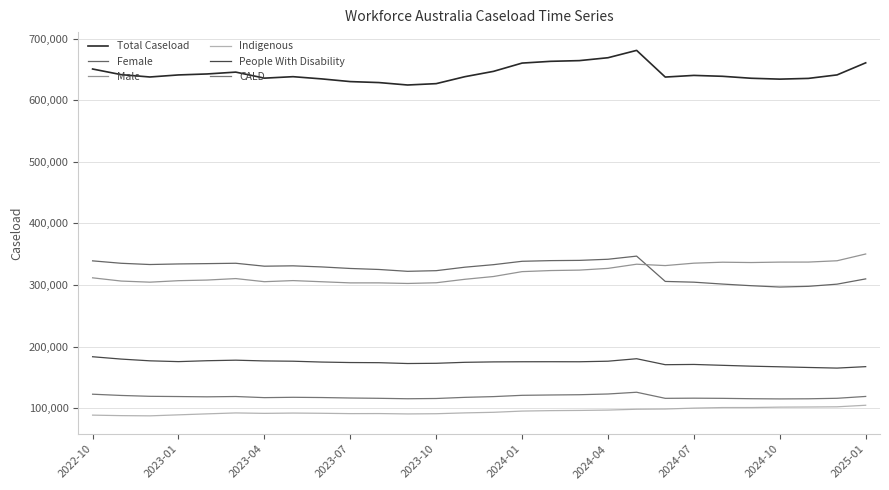

How many lines are shown in the chart?

6